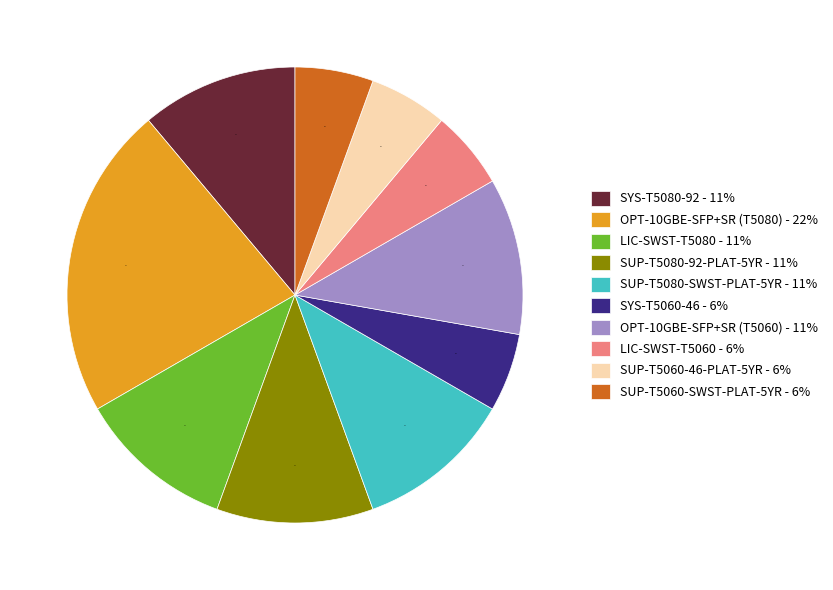

How many segments does this pie chart have?

10